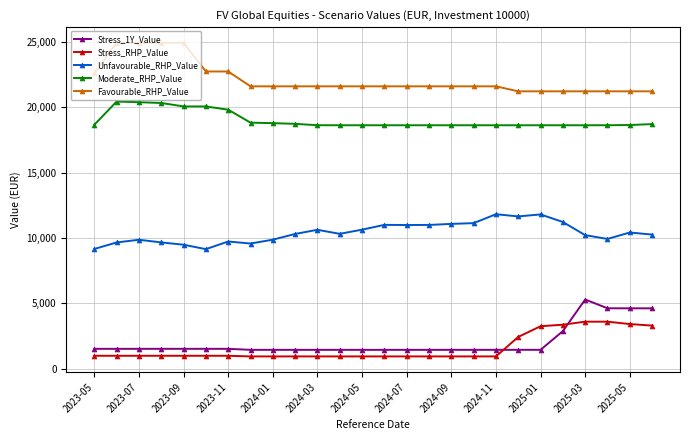

How many series are shown in this chart?

5